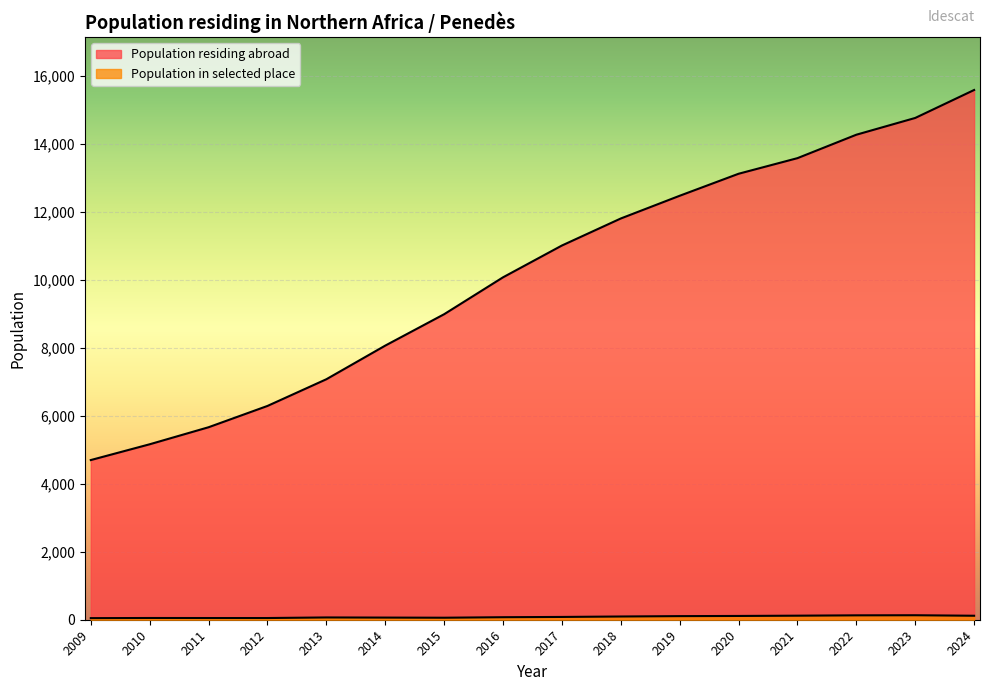

What is the difference between the second highest and second lowest values?

9595